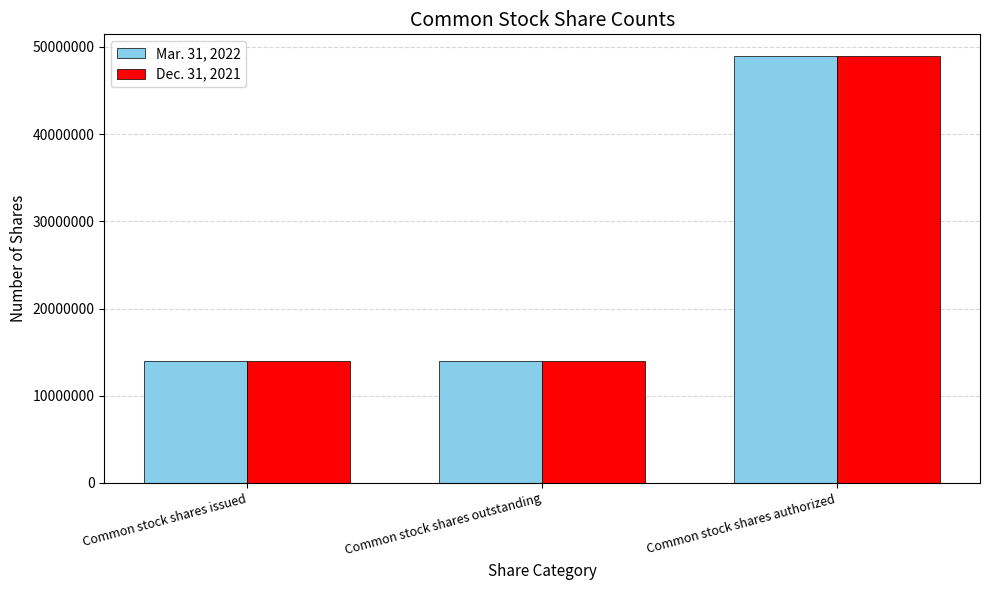

What is the sum of all Dec. 31, 2021 values?

76962854